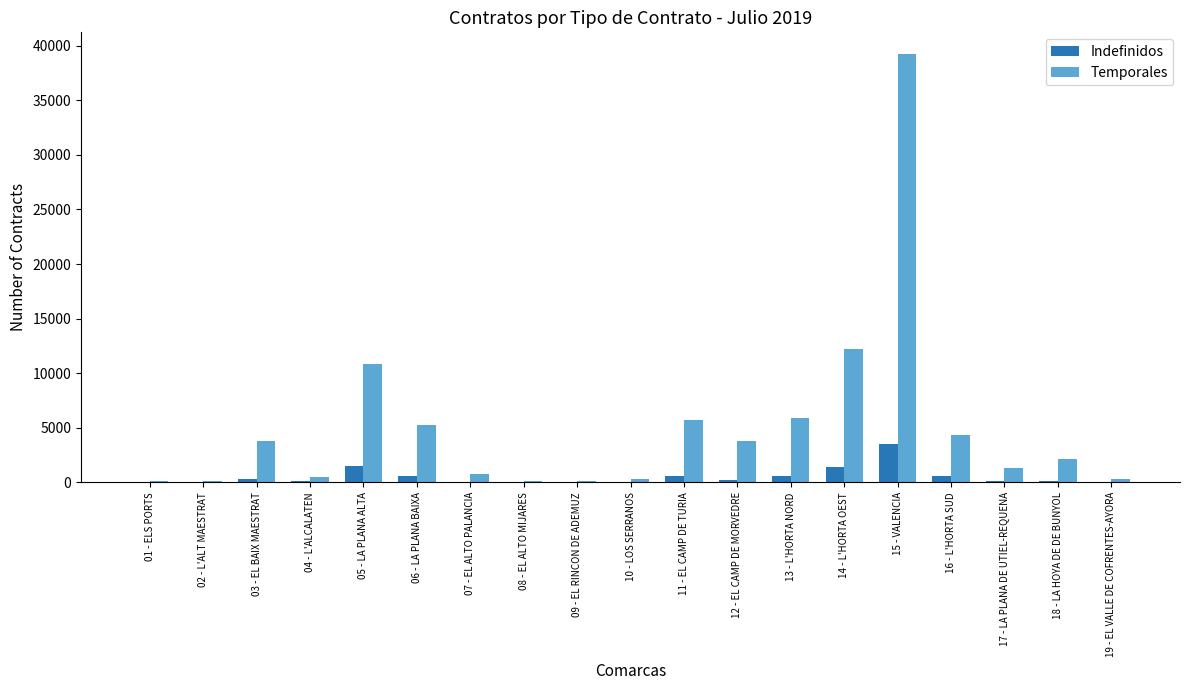

What is the highest value of the Temporales series?

39247